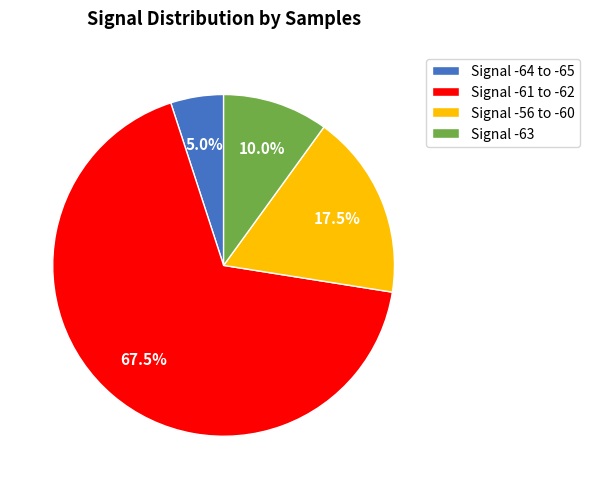

Rank the categories by value from lowest to highest.

Signal -64 to -65, Signal -63, Signal -56 to -60, Signal -61 to -62